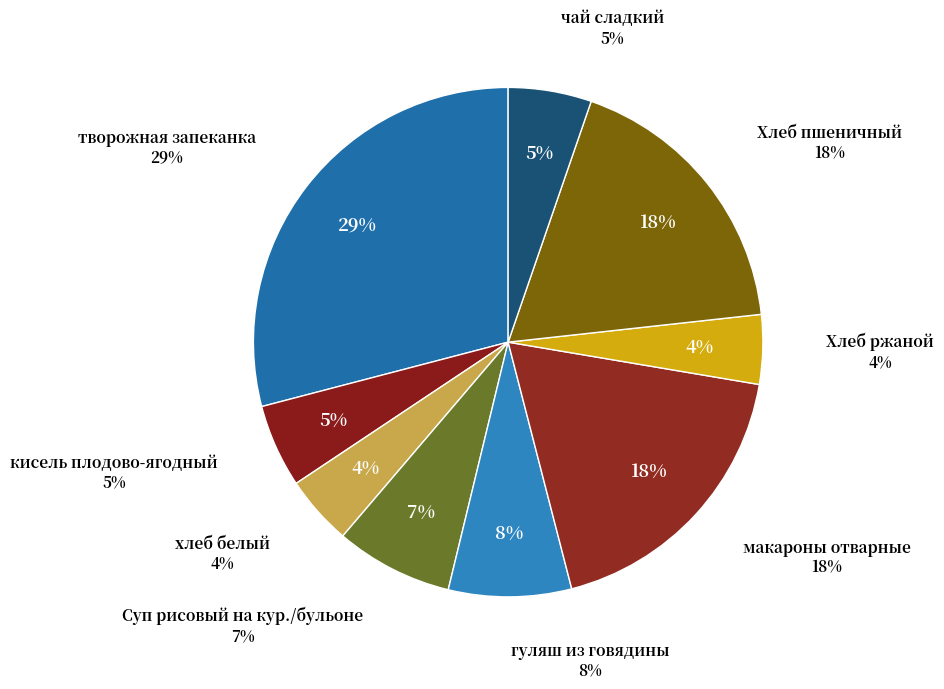

Is it true that гуляш из говядины is 8% of the pie?

True